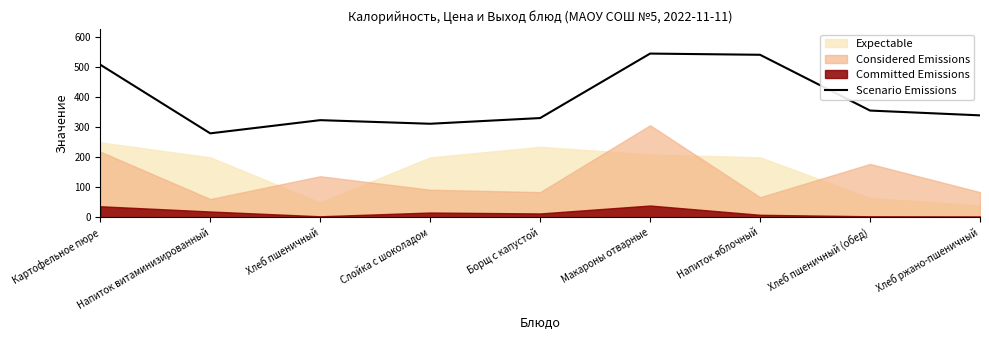

What is the label of the 2nd point from the right?

Хлеб пшеничный (обед)